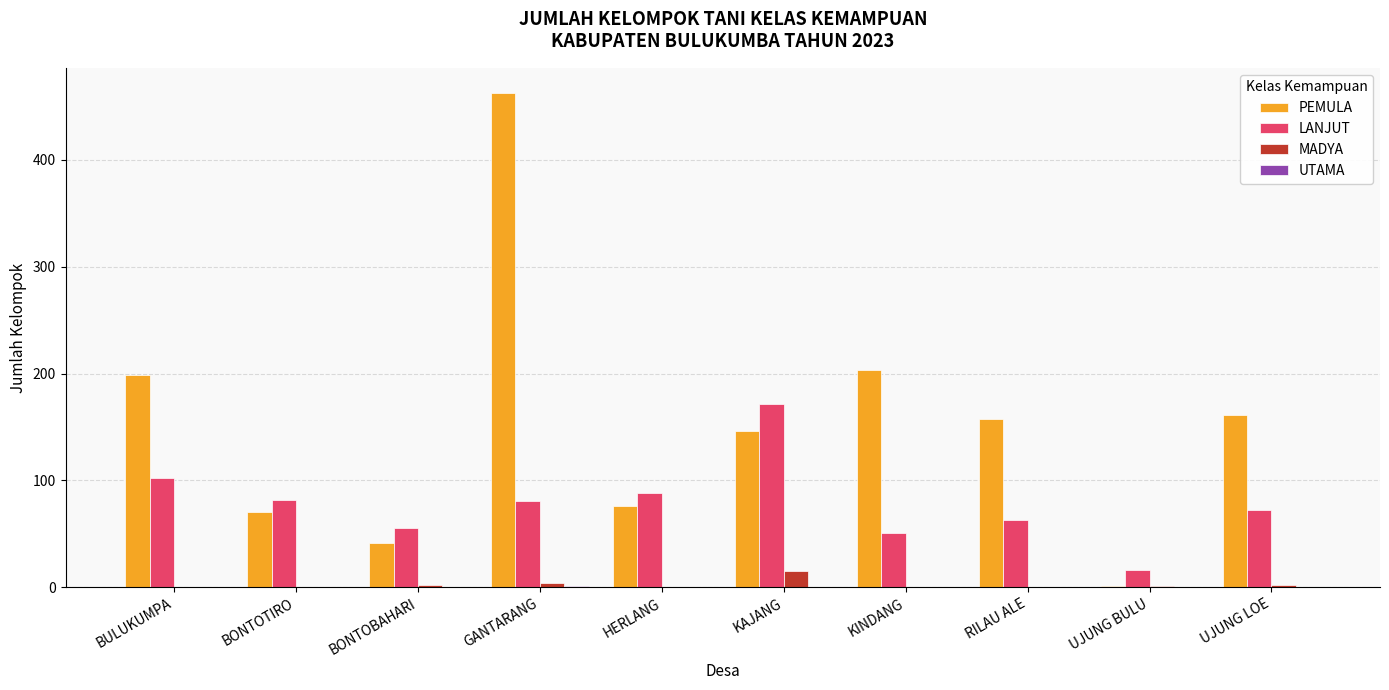

Read the LANJUT value at KINDANG, to the nearest 5.

50